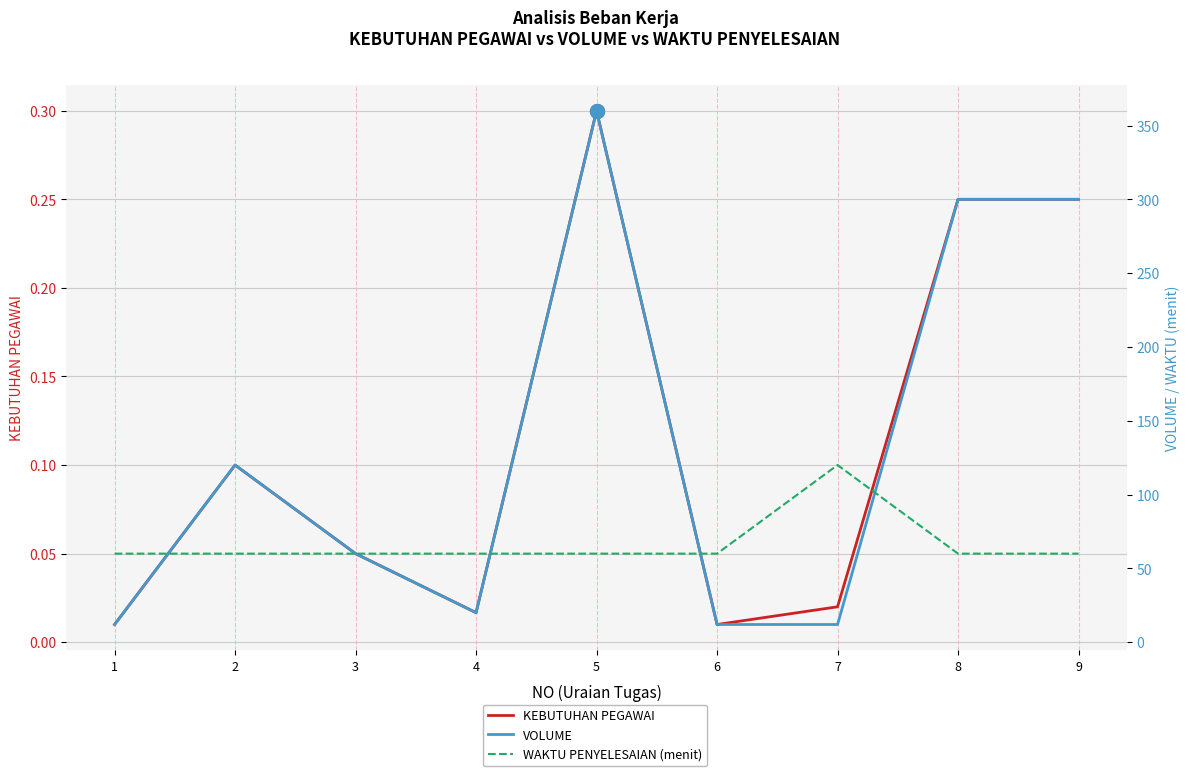

Which category has the highest value in the WAKTU PENYELESAIAN (menit) series?

7